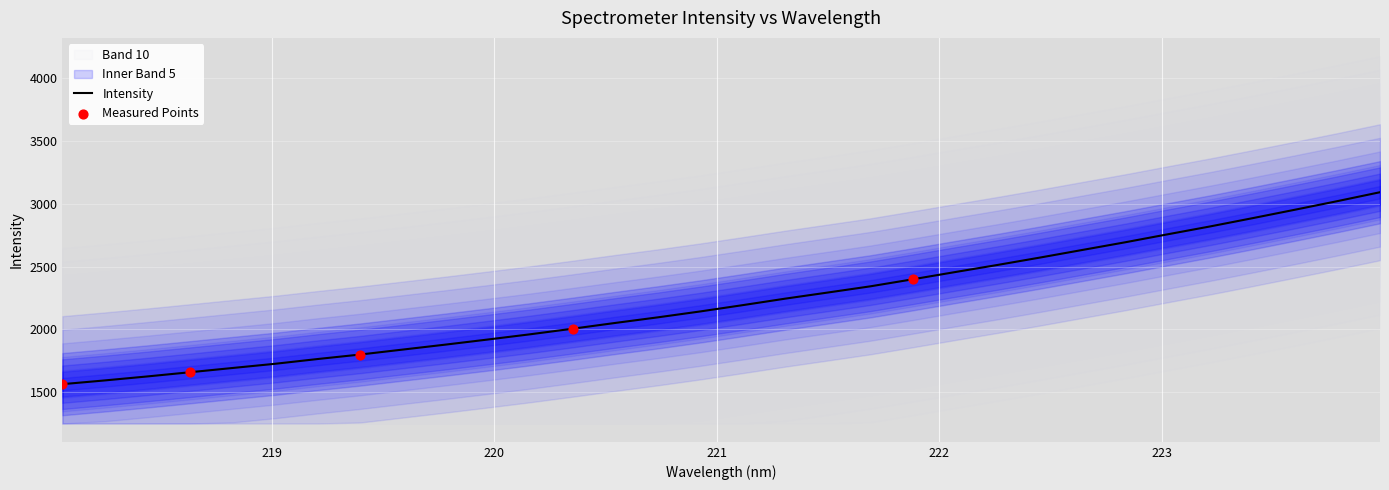

What is the highest value of the Intensity series?

3092.6